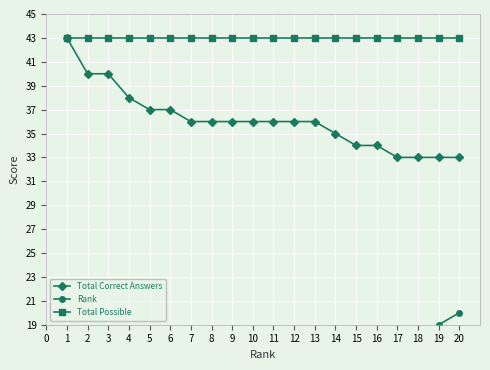

Is it true that Total Correct Answers equals 23 at 16?

False